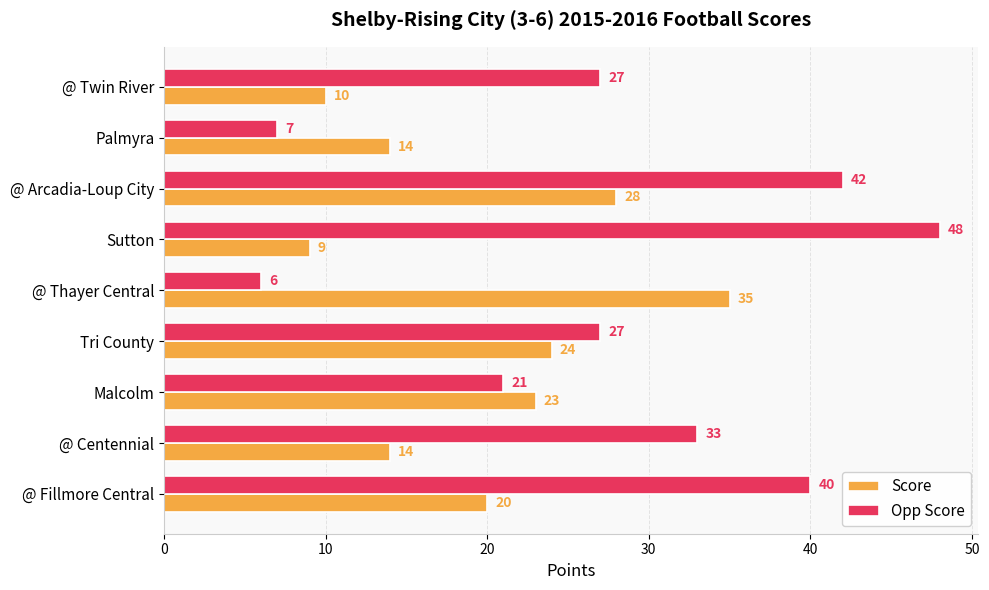

At which category does the chart reach its minimum across all series?

@ Thayer Central